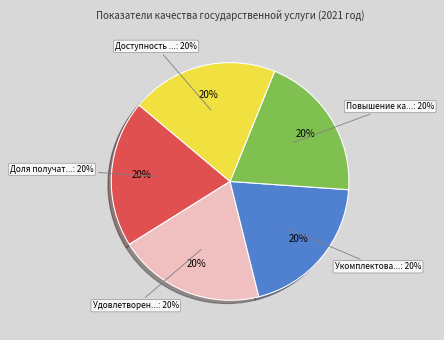

Does any single category account for the majority?

No